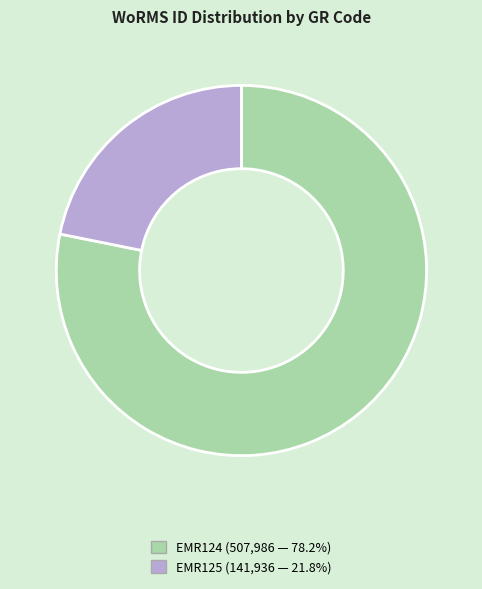

What is the smallest slice in the pie chart?

EMR125